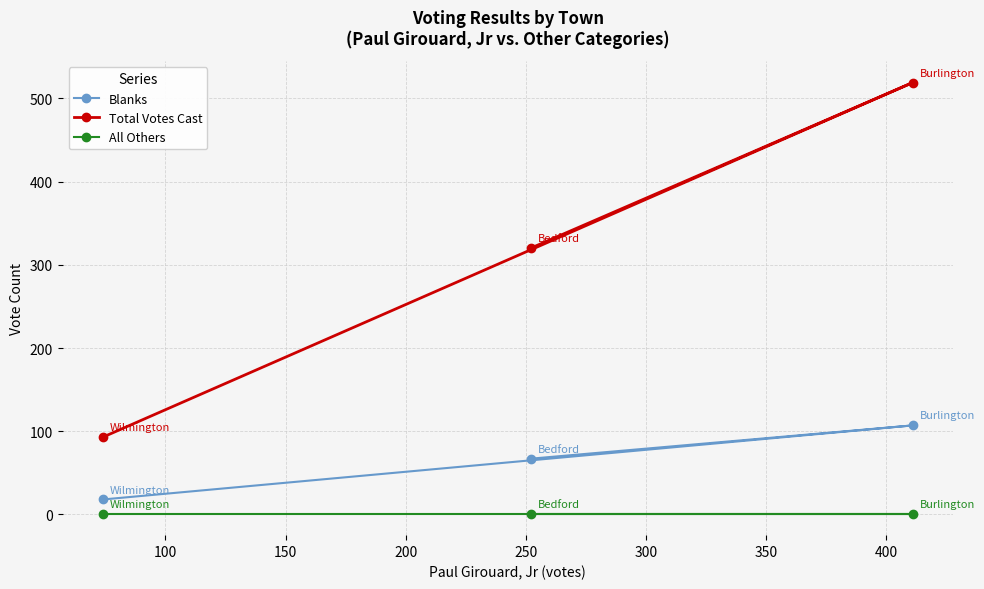

Rank the series by their maximum value, from lowest to highest.

All Others, Blanks, Total Votes Cast